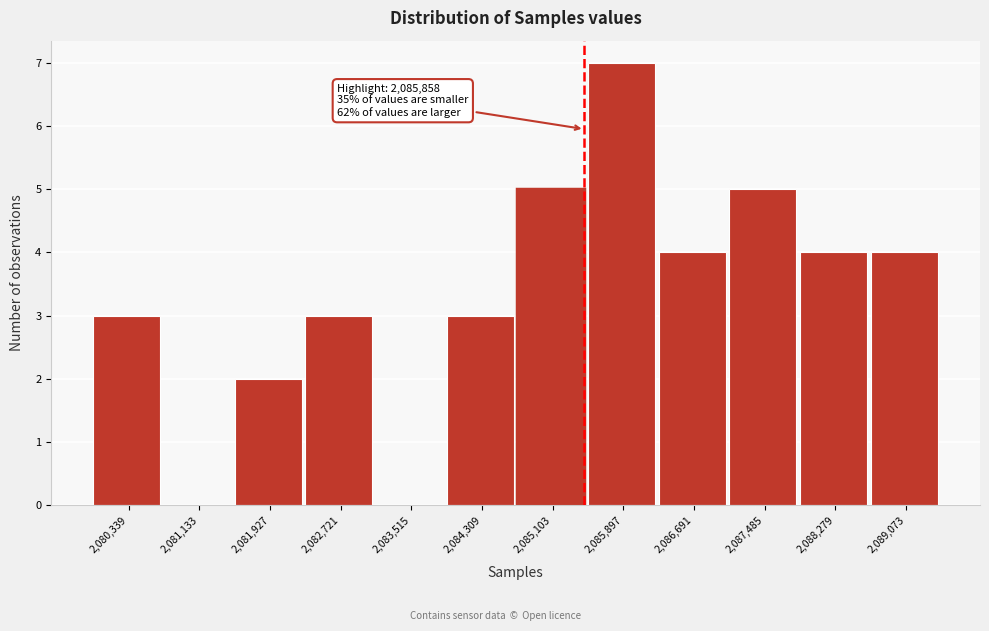

Reading left to right, list all the values displayed in this chart.

2,080,339=3	2,081,133=0	2,081,927=2	2,082,721=3	2,083,515=0	2,084,309=3	2,085,103=5	2,085,897=7	2,086,691=4	2,087,485=5	2,088,279=4	2,089,073=4